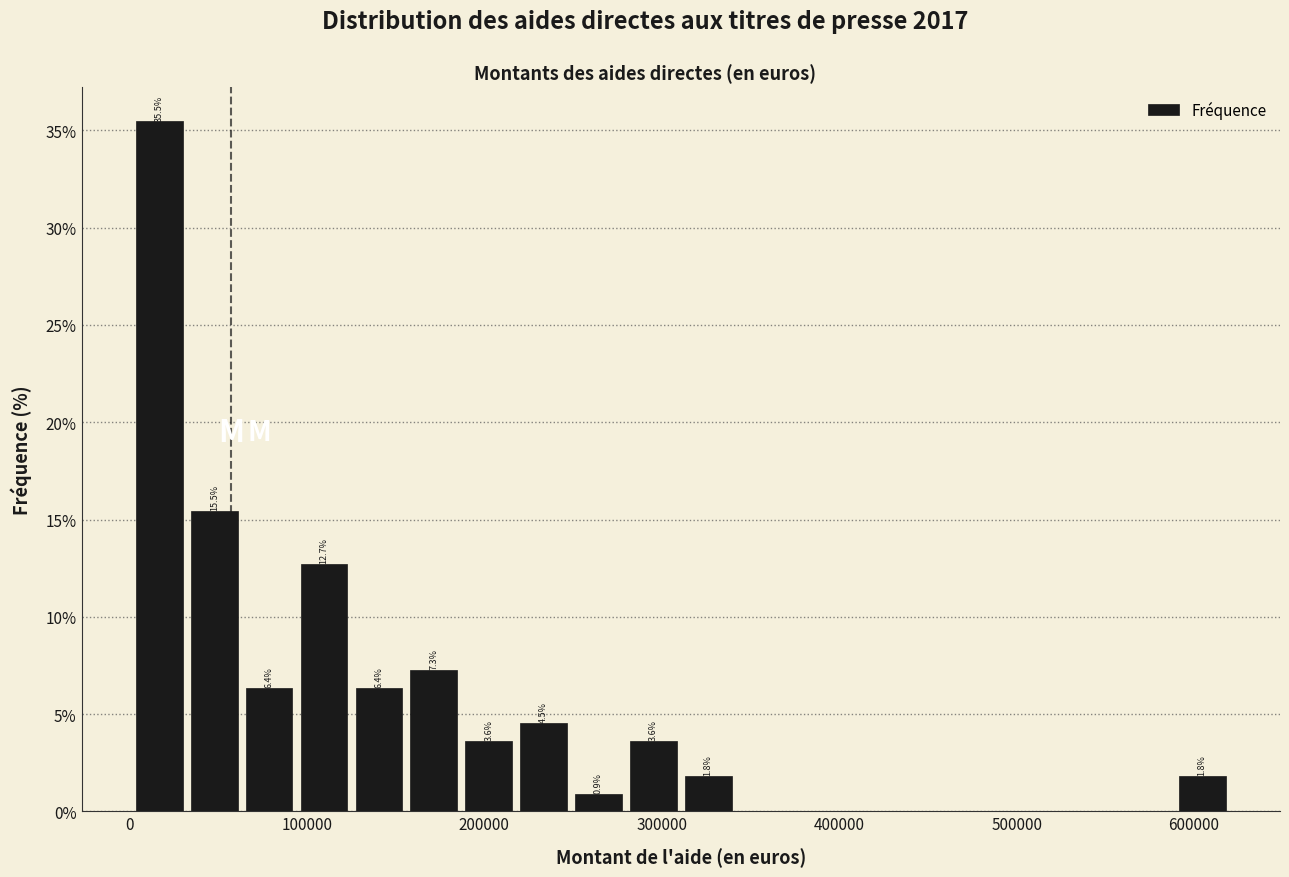

Read against the x-axis, roughly where is the centre of the tallest bar?

20000